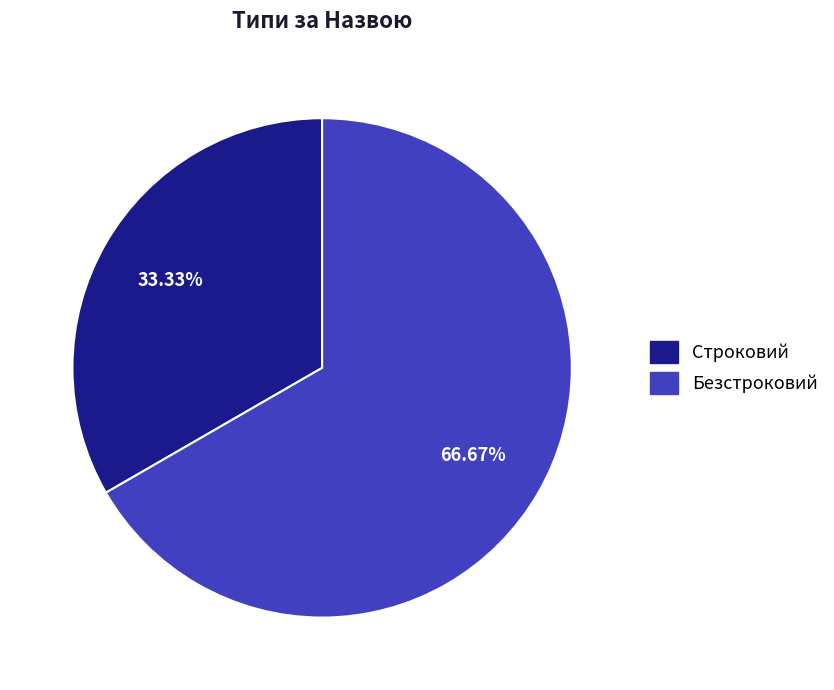

What percentage do Строковий and Безстроковий together represent?

100.0%